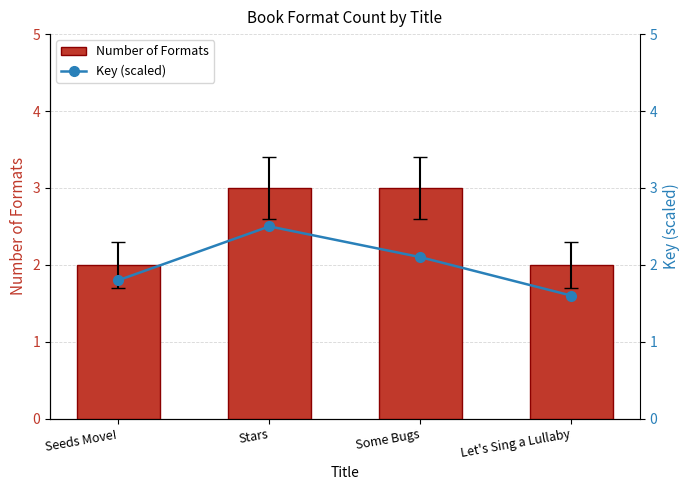

Is it true that Key (scaled) equals 3.0 at Seeds Move!?

False